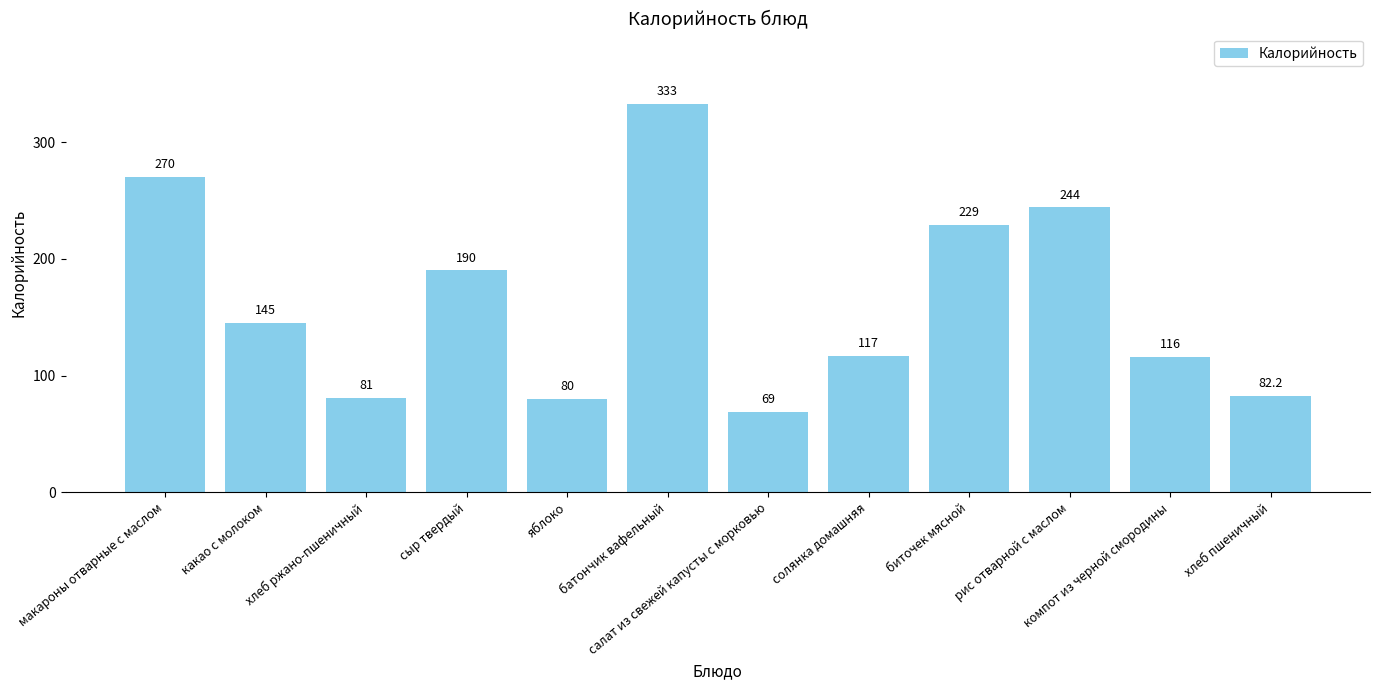

What is the difference between the values at рис отварной с маслом and салат из свежей капусты с морковью?

175.0